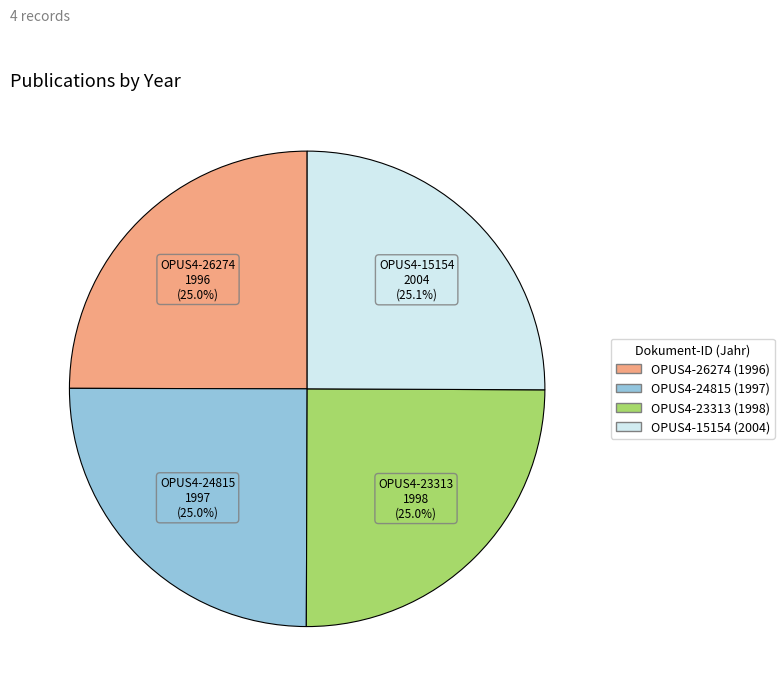

What percentage is the OPUS4-26274 slice, to the nearest percent?

25%